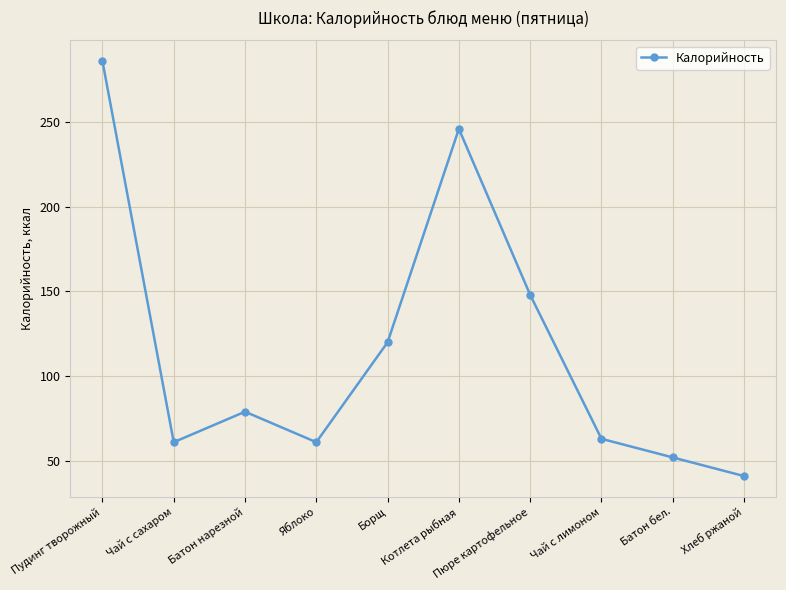

What is the difference between the values at Хлеб ржаной and Пудинг творожный?

245